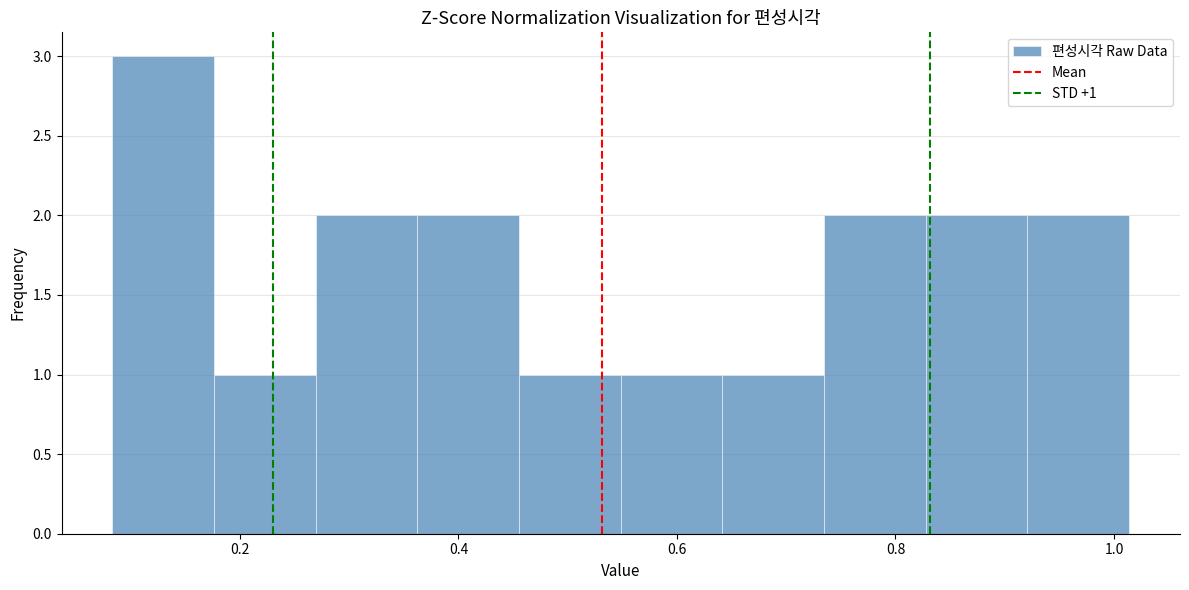

Which range on the x-axis has the tallest bar?

0.08 to 0.18